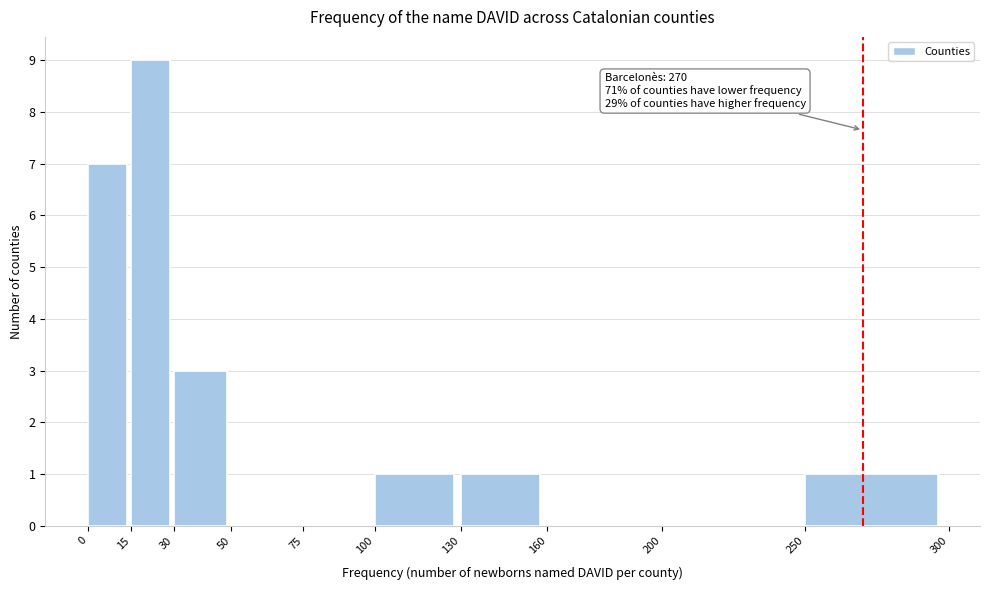

Which range on the x-axis has the tallest bar?

15 to 30